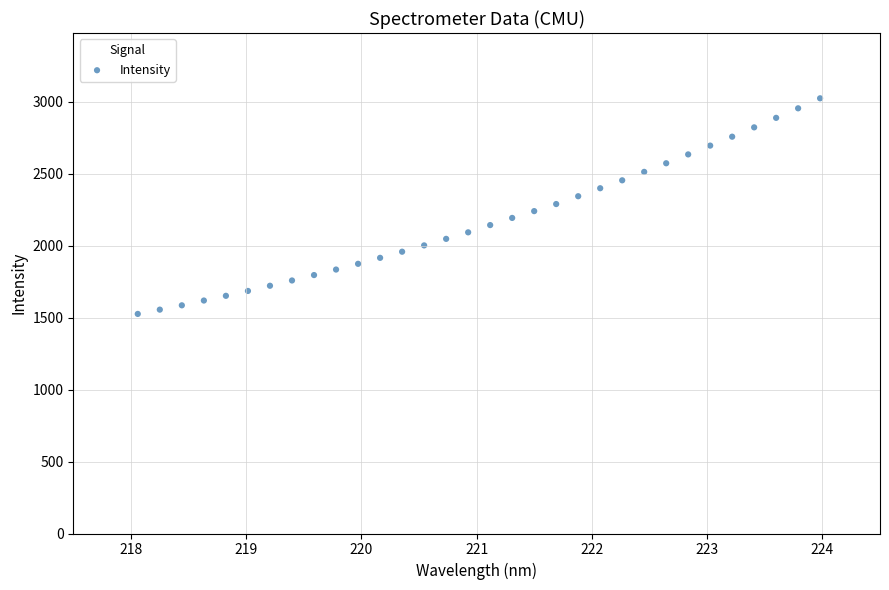

What is the range of X values (max minus min)?

5.9